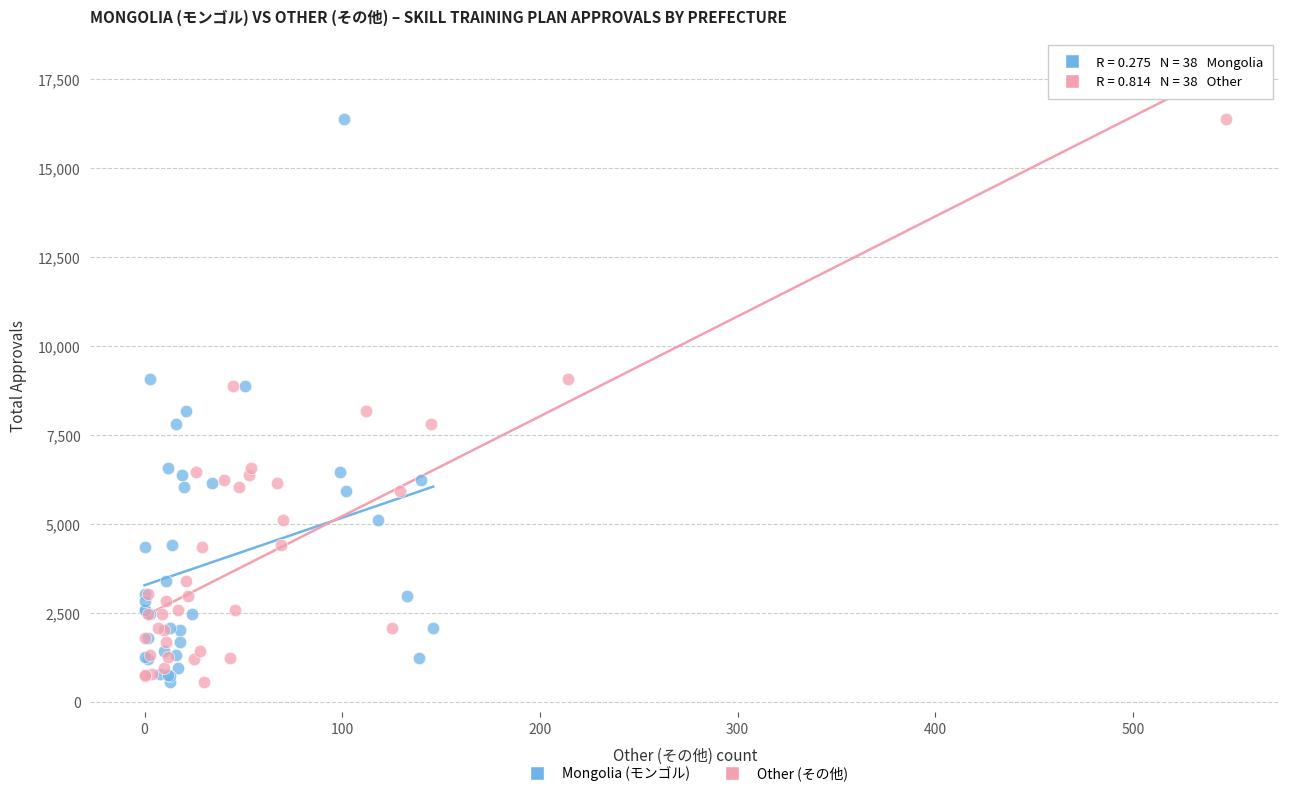

What are all the series names shown in the legend?

Mongolia (モンゴル), Other (その他)